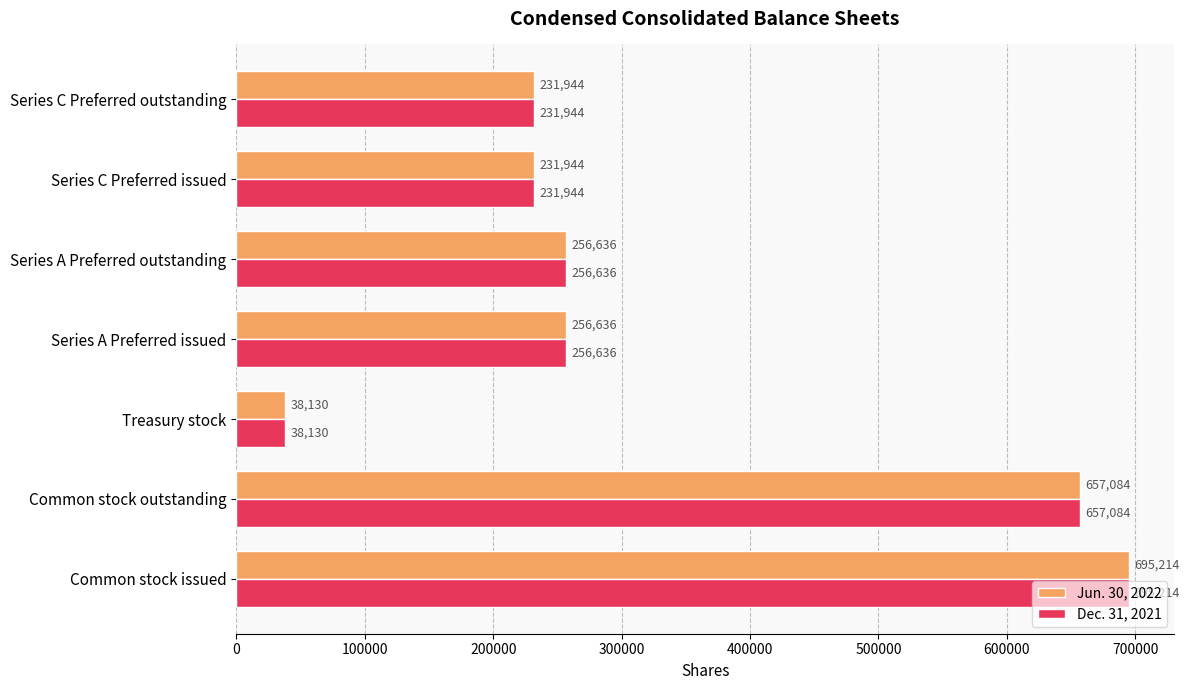

True or false: Jun. 30, 2022 has a value of 657084 at Common stock outstanding.

True